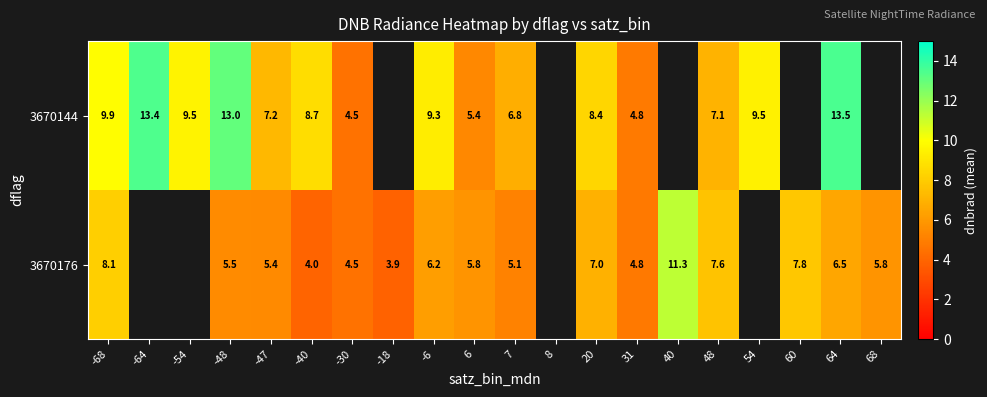

The 3670176 series shows 6.4 at -40. True or false?

False